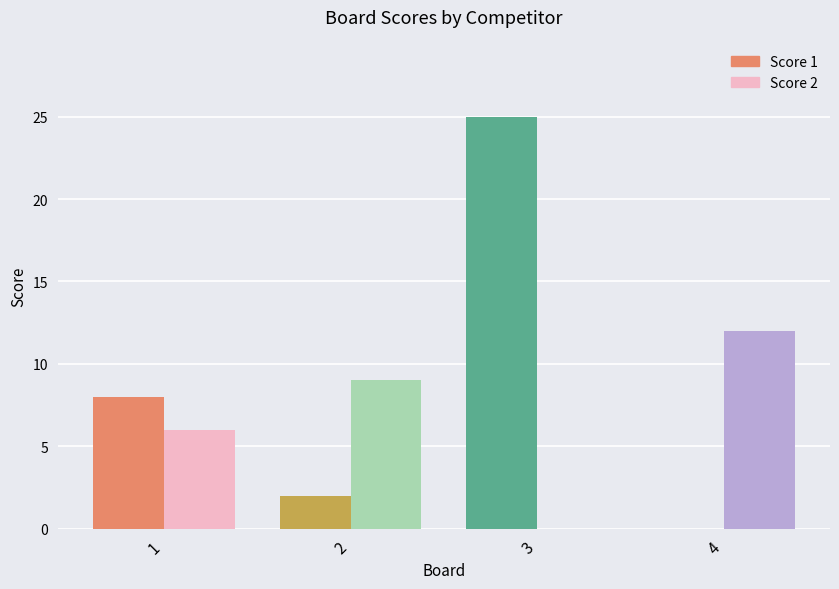

Which series has the largest total across all categories?

Score 1